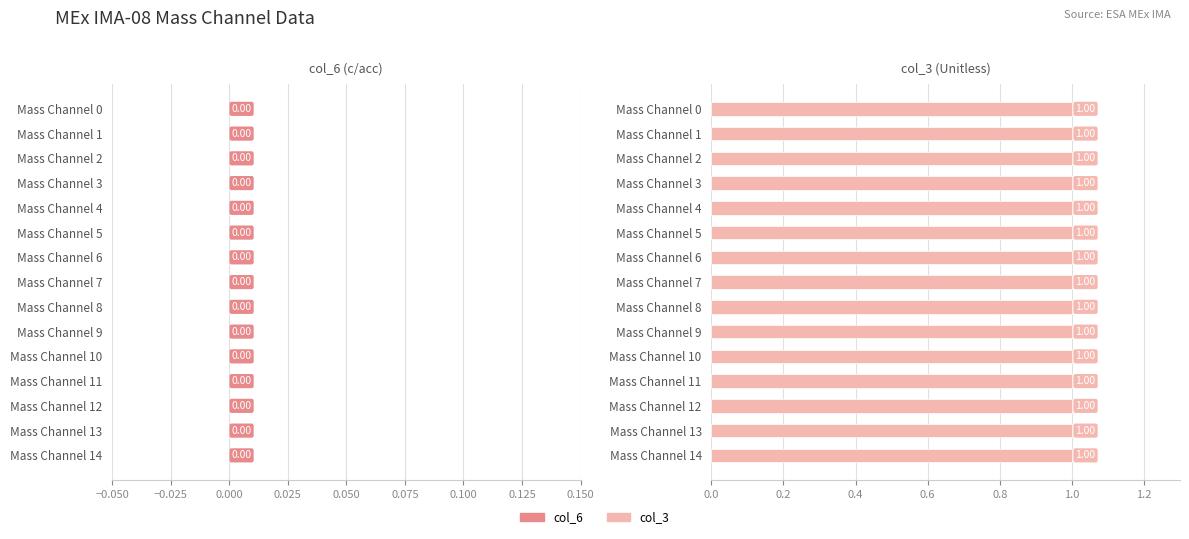

What is the average value of the col_3 series?

1